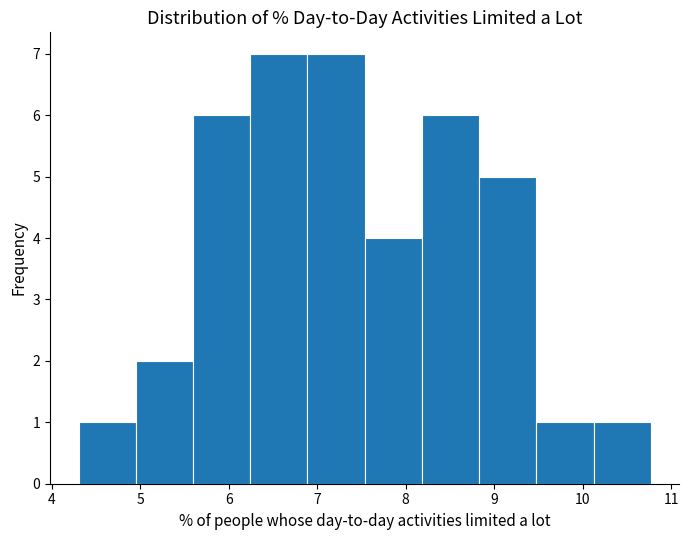

Reading left to right, list every bar in this chart as the range it spans on the x-axis followed by its height. Neither the bar edges nor the heights are printed on the chart, so give them approximately, as read against the axes.

4.3 to 5.0: 1
5.0 to 5.6: 2
5.6 to 6.2: 6
6.2 to 6.9: 7
6.9 to 7.5: 7
7.5 to 8.2: 4
8.2 to 8.8: 6
8.8 to 9.5: 5
9.5 to 10.1: 1
10.1 to 10.8: 1